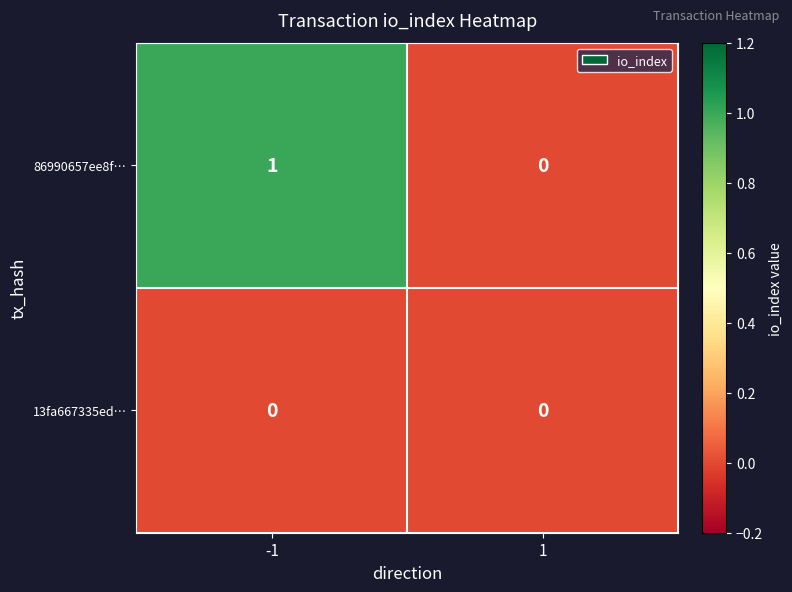

What is the total value across all series at -1?

1